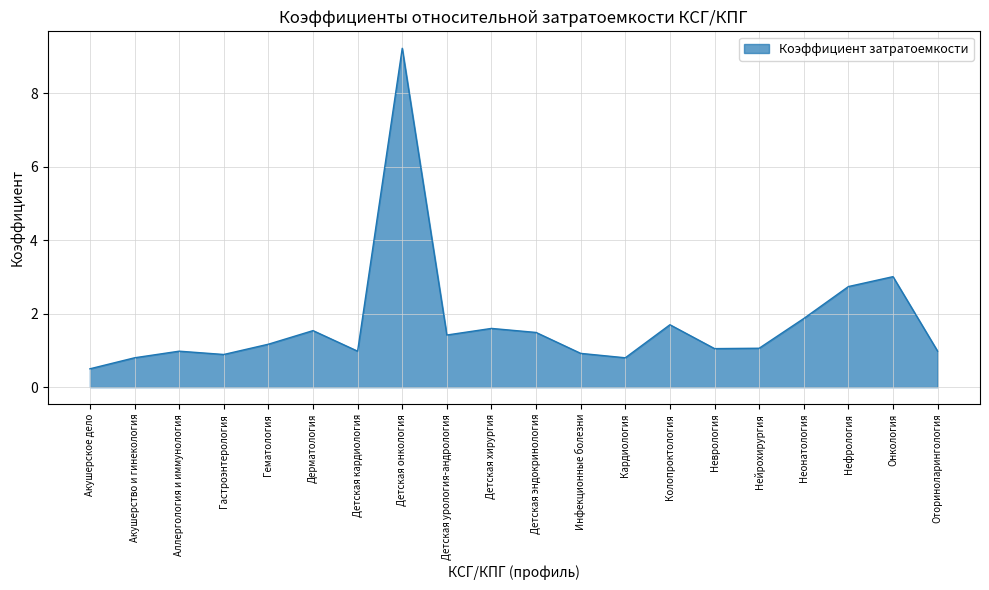

Which has a higher value, Гематология or Оториноларингология?

Гематология